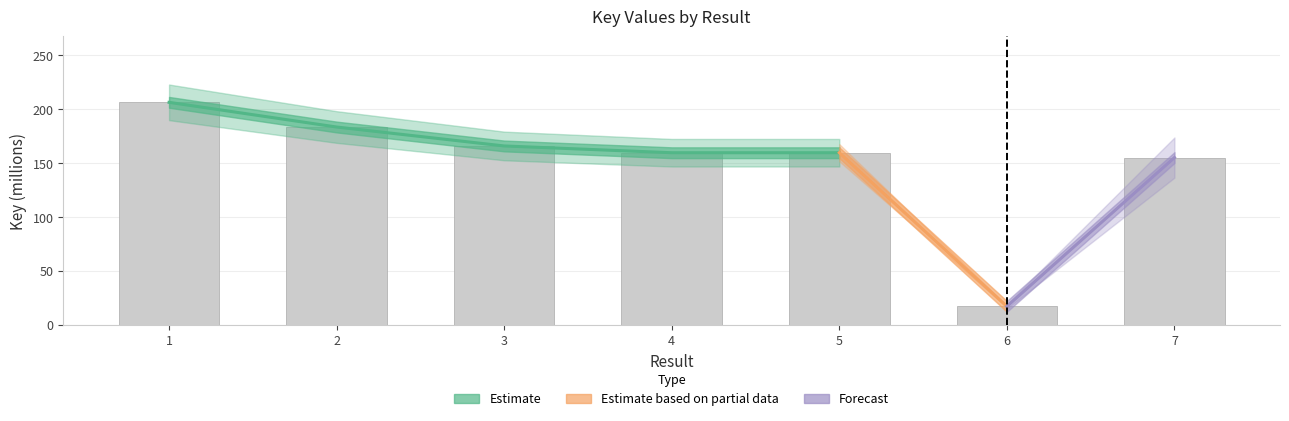

Does the chart contain any negative values?

No